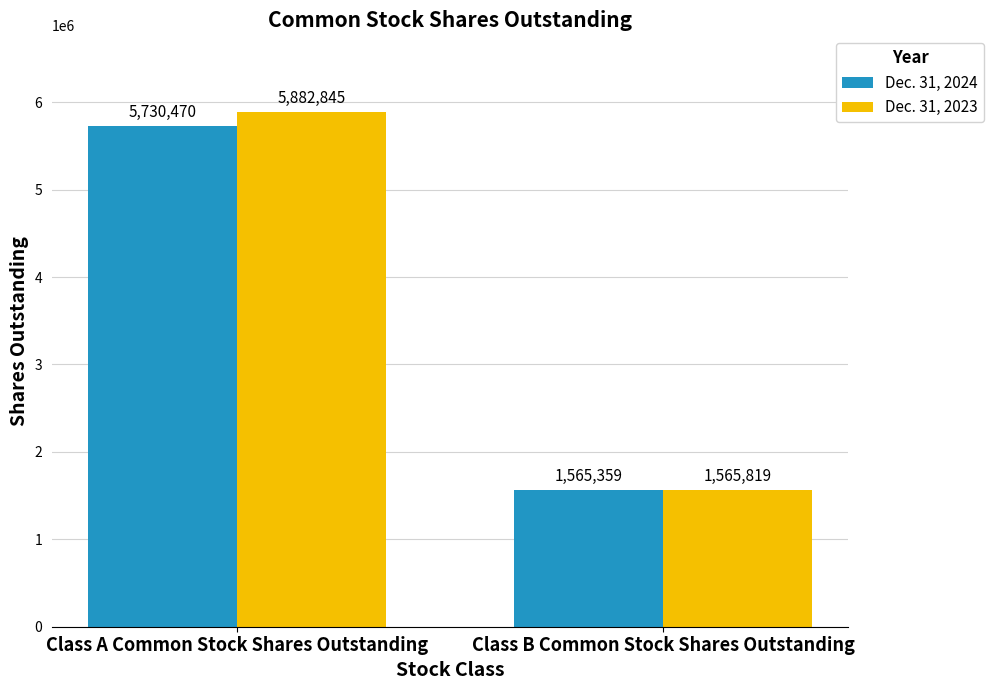

Is it true that Dec. 31, 2024 equals 2665629 at Class B Common Stock Shares Outstanding?

False